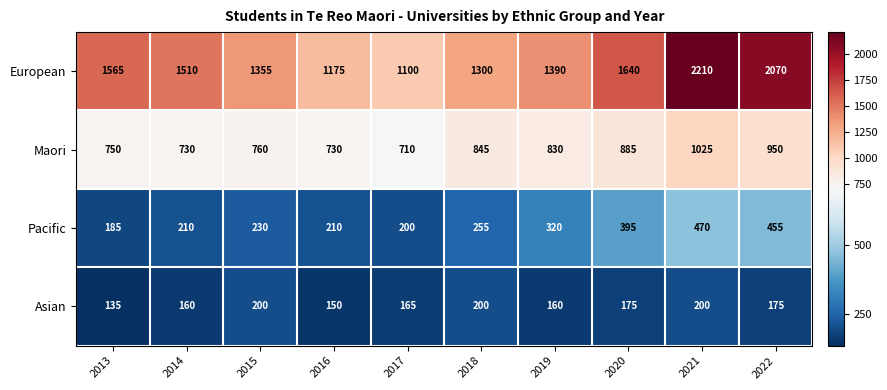

What is the difference between the maximum and minimum values in the Asian series?

65